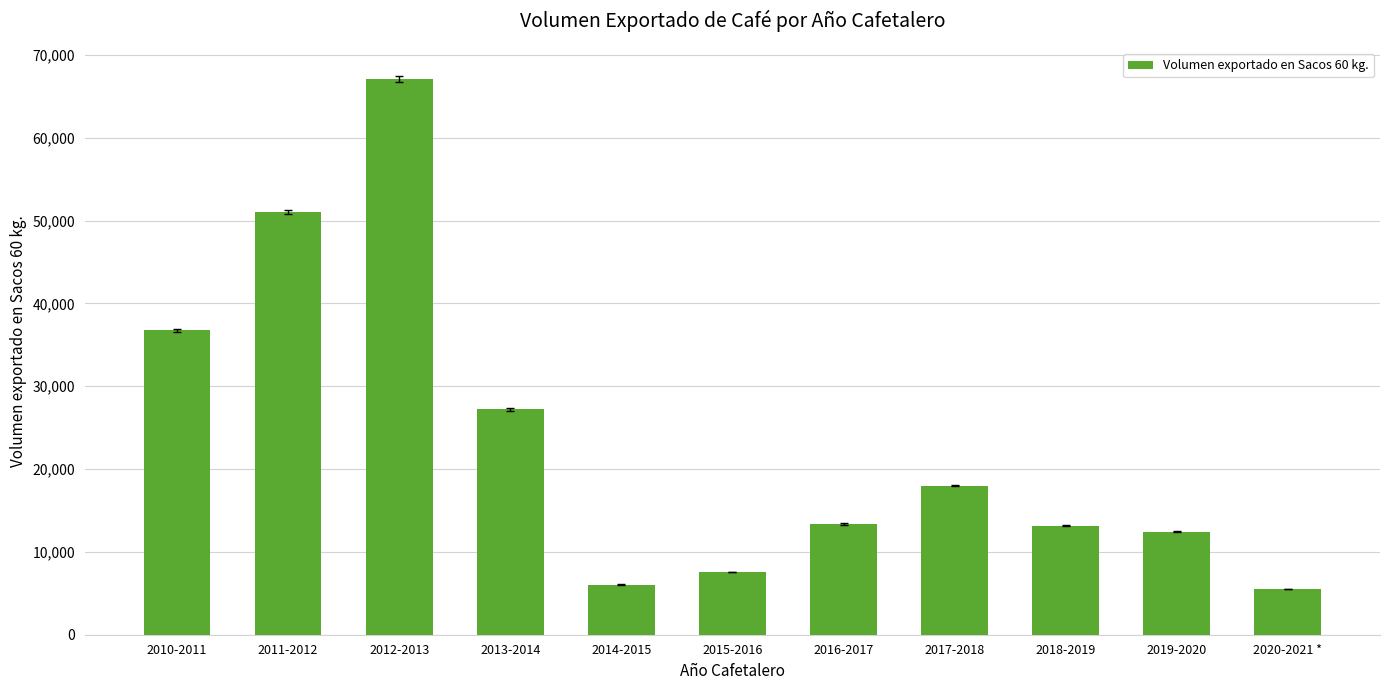

True or false: the data shows 13364.1 at 2016-2017.

True